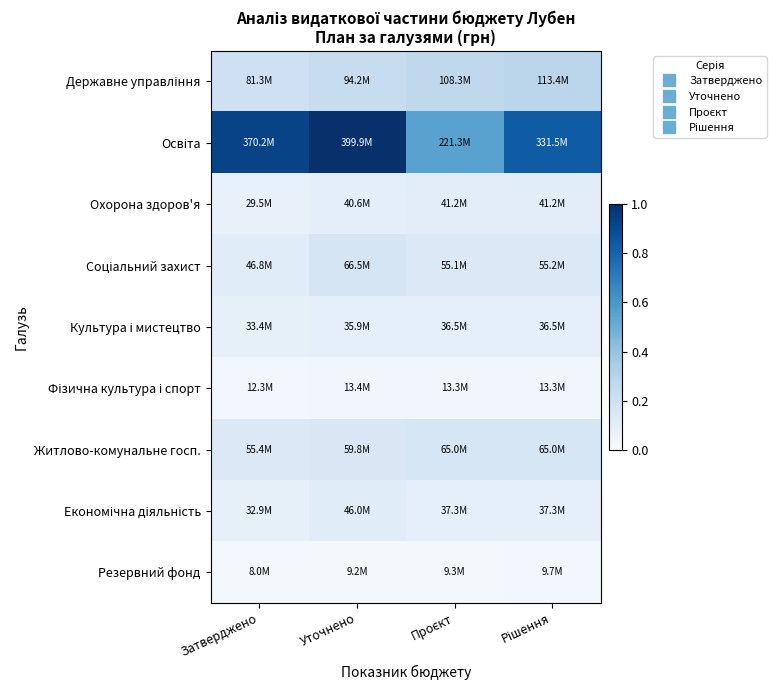

What is the spread (max minus min) of values at Уточнено?

1.0